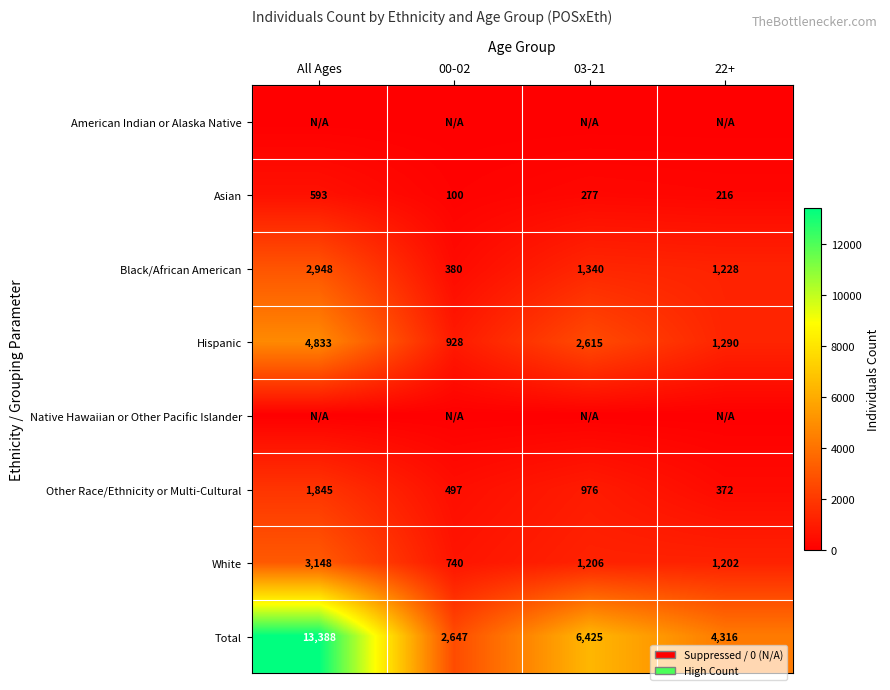

What is the difference between the White values at 22+ and All Ages?

1946